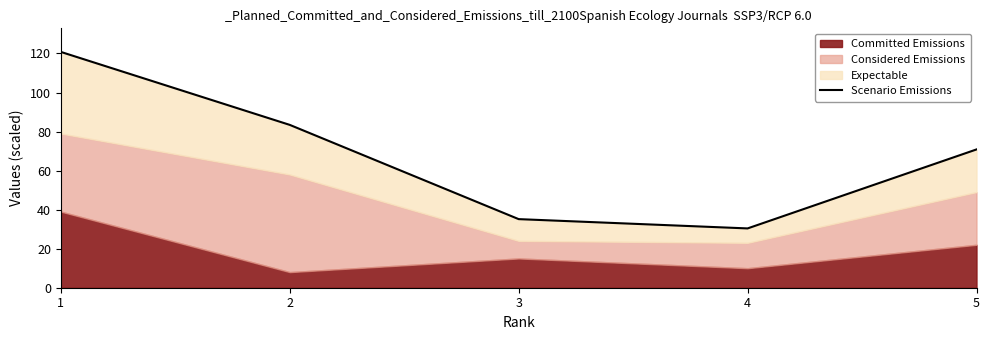

Where does the data first go above 70?

1